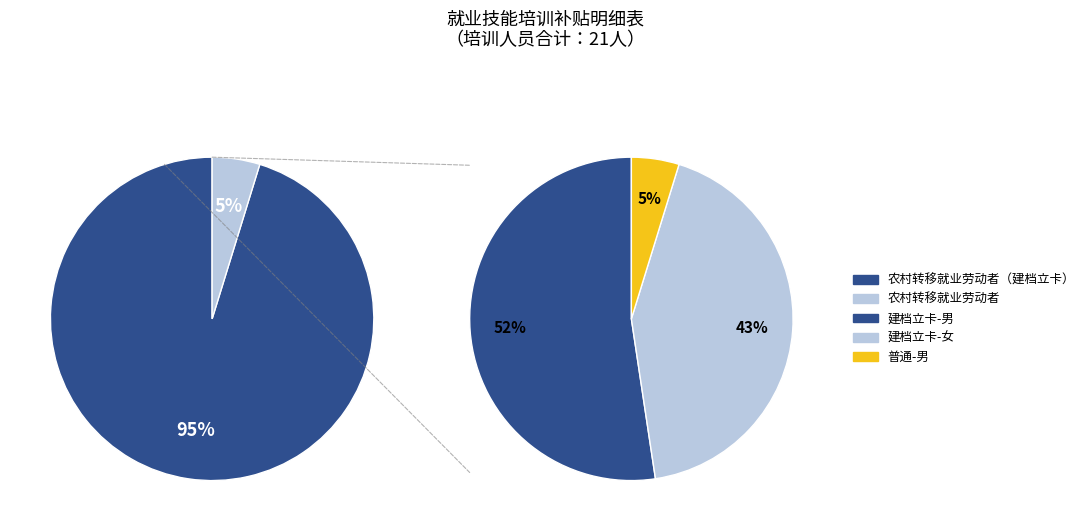

How many slices are in this pie chart?

2